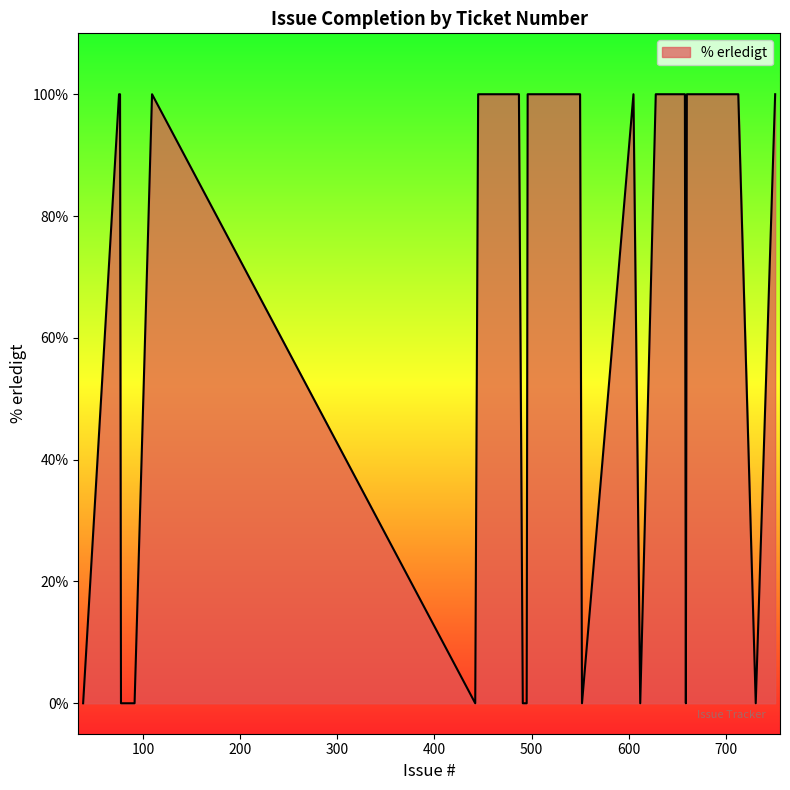

How many lines are shown in the chart?

1